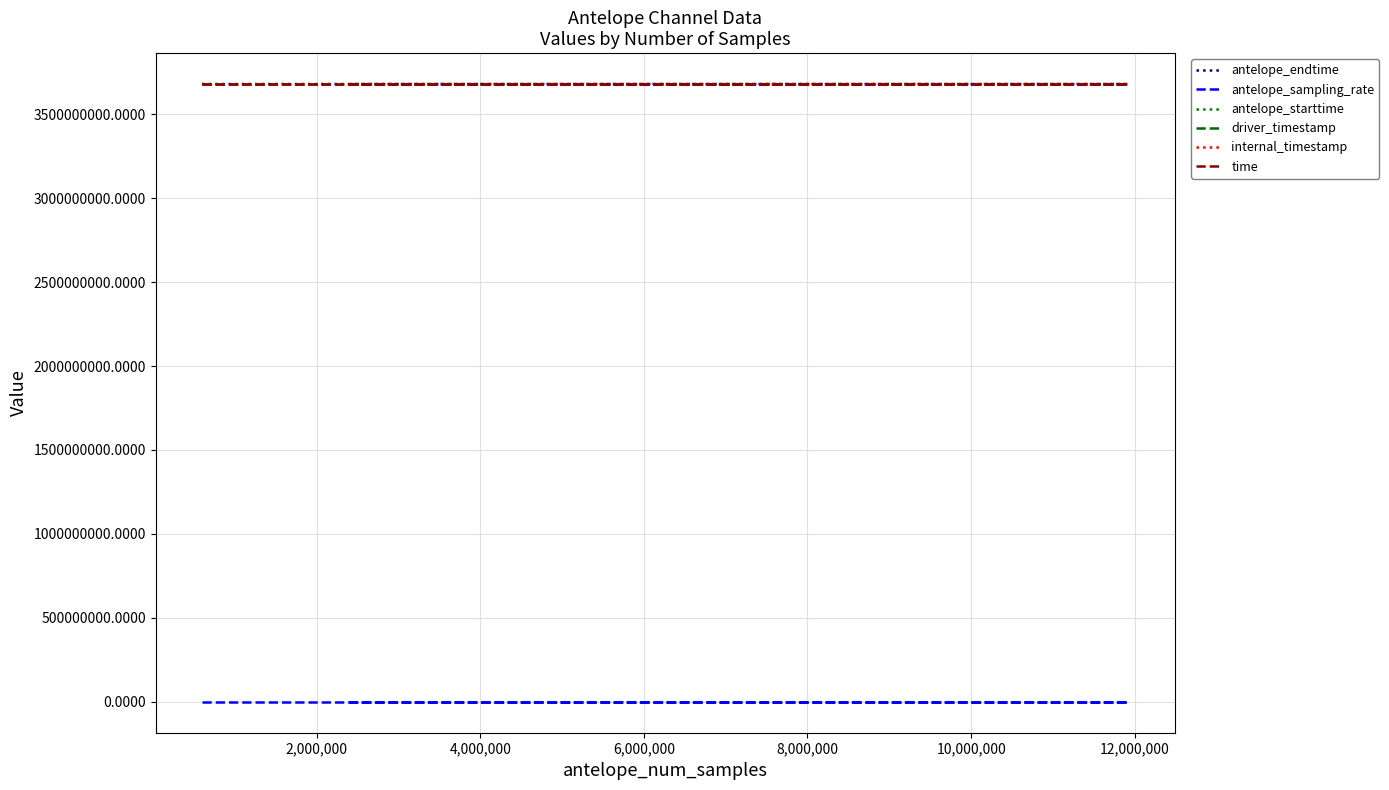

What is the spread (max minus min) of values at 2,000,000?

3679850724.3